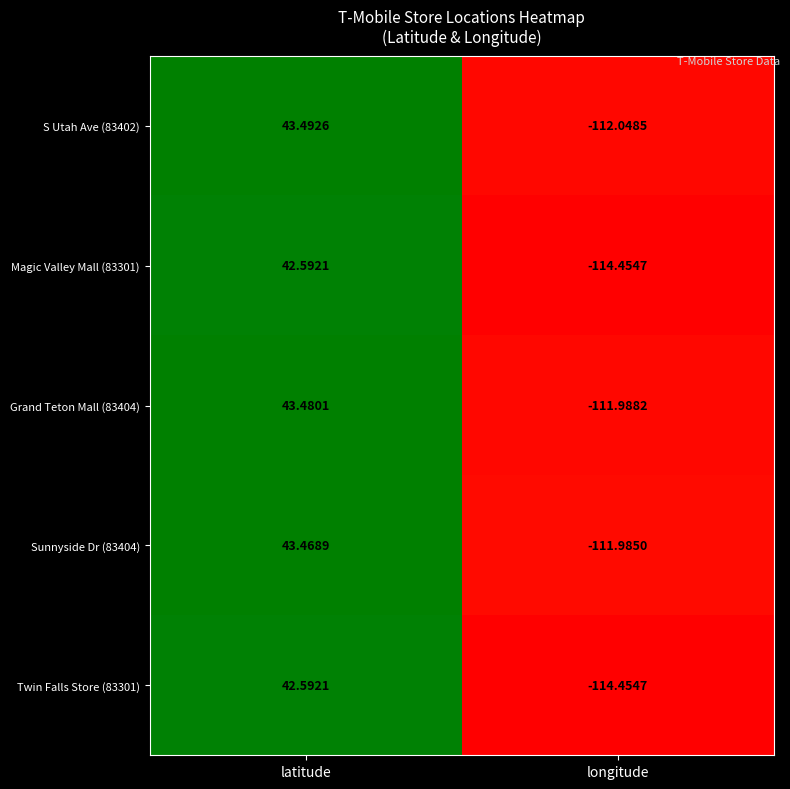

Which label corresponds to the largest value in the chart?

latitude